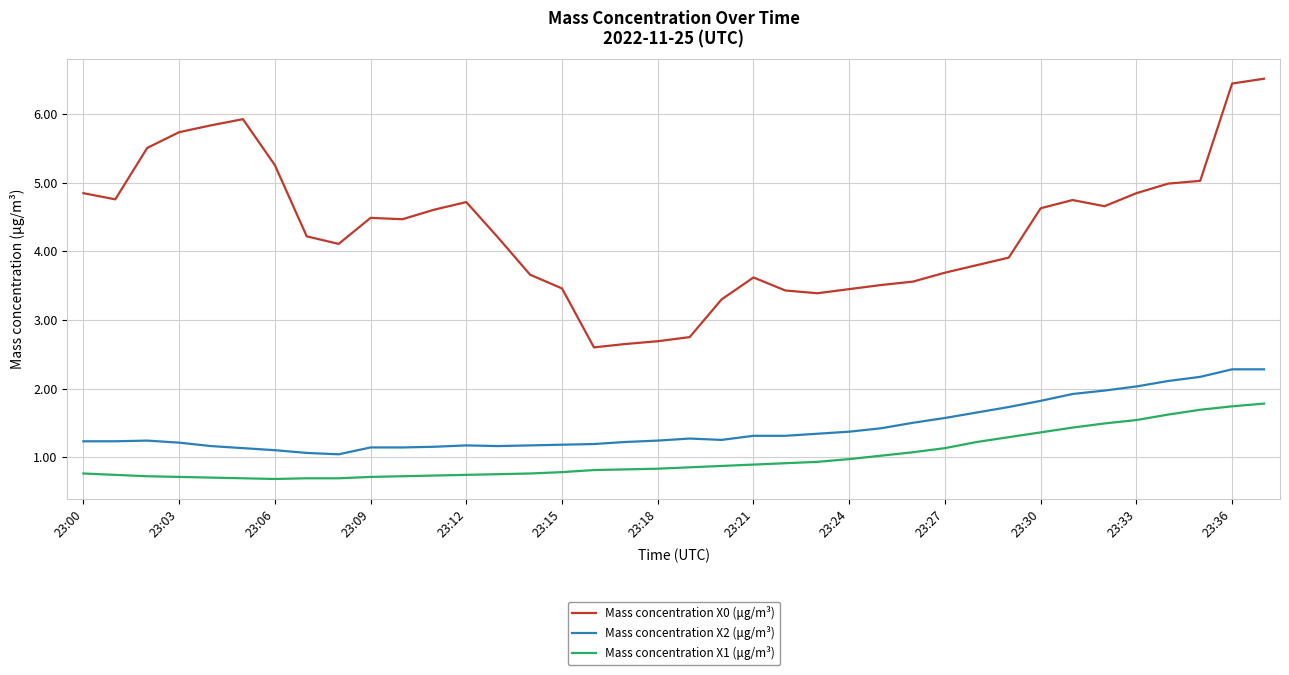

Which series has the largest range (max minus min)?

Mass concentration X0 (μg/m³)